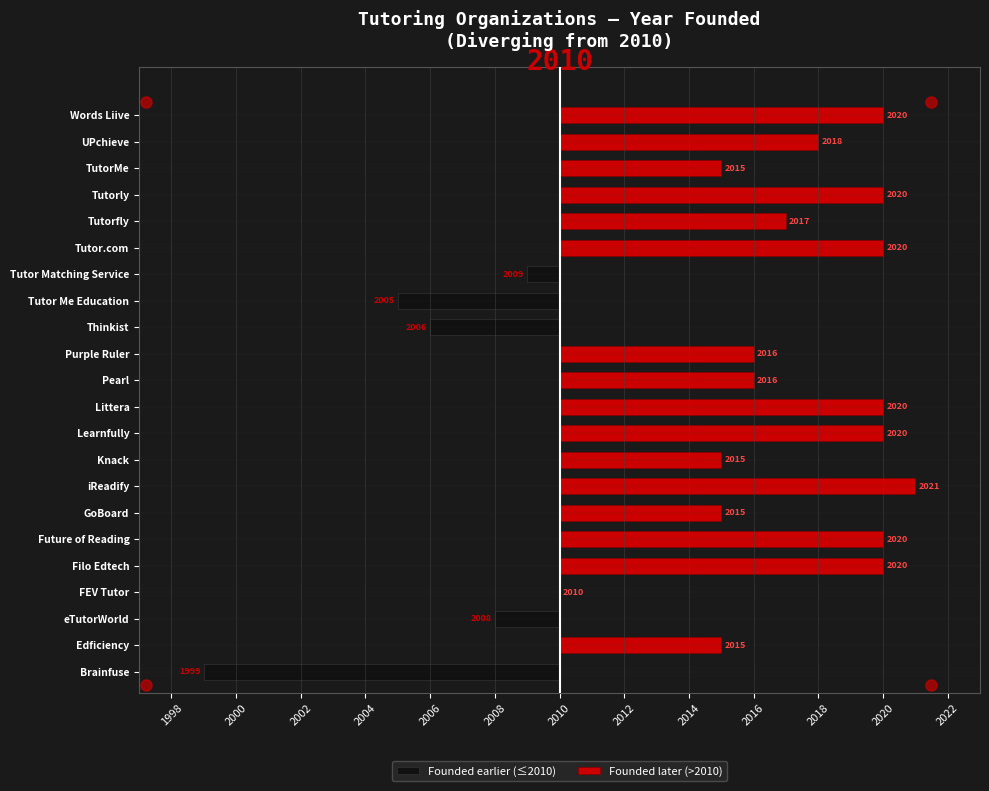

How many values in the Founded later (>2010) series exceed 6?

10